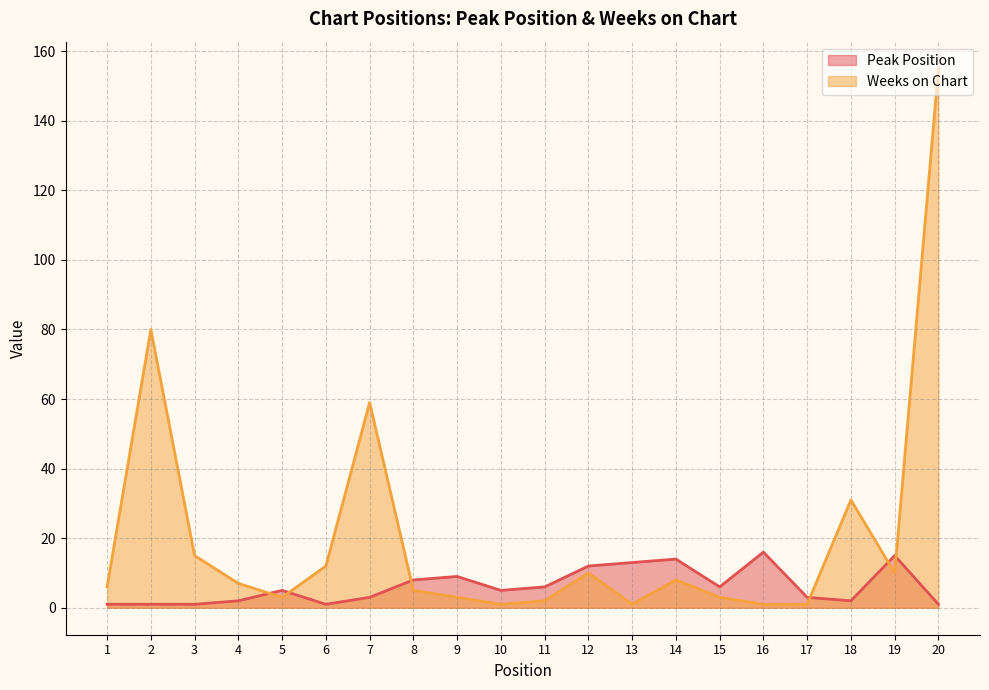

How many times do Weeks on Chart and Peak Position cross each other?

6